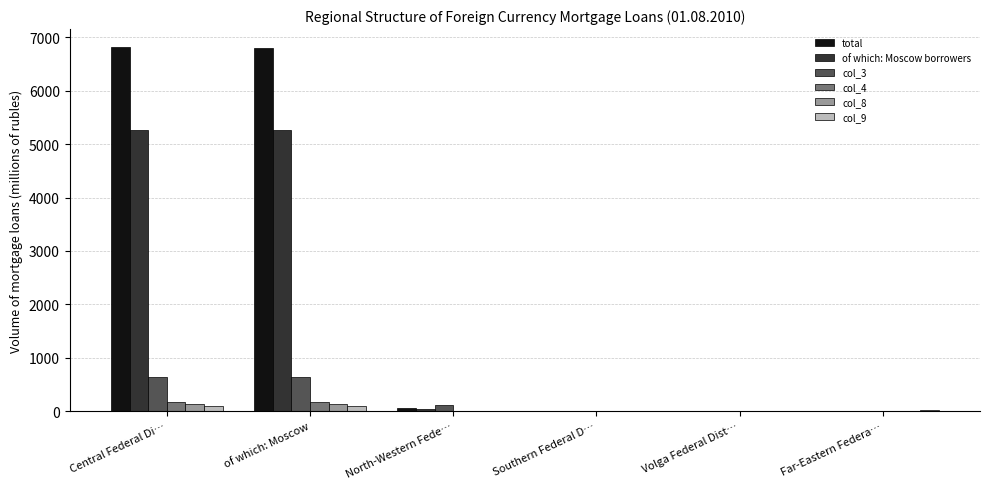

What is the average value of the col_4 series?

61